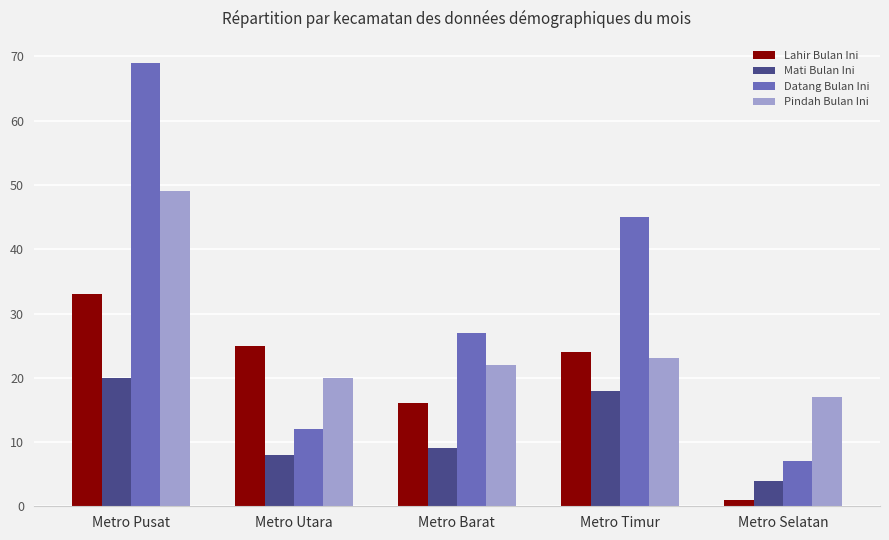

What is the approximate value of Pindah Bulan Ini at Metro Selatan, to the nearest 10?

20